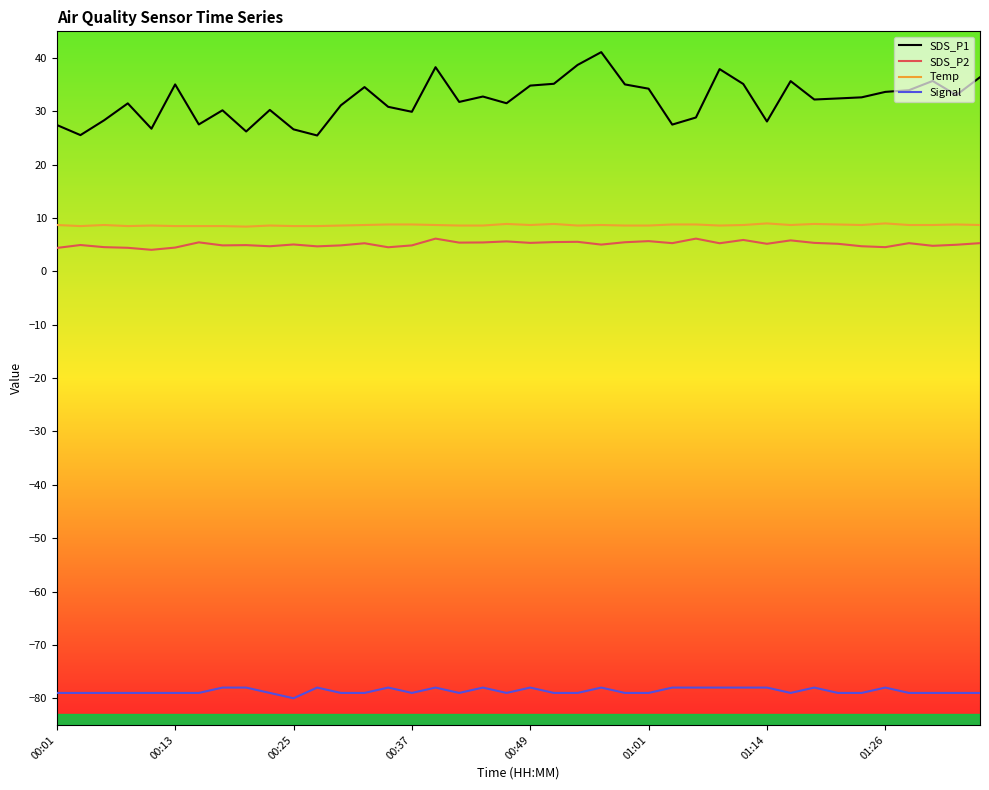

Which series has the widest spread of values?

SDS_P1